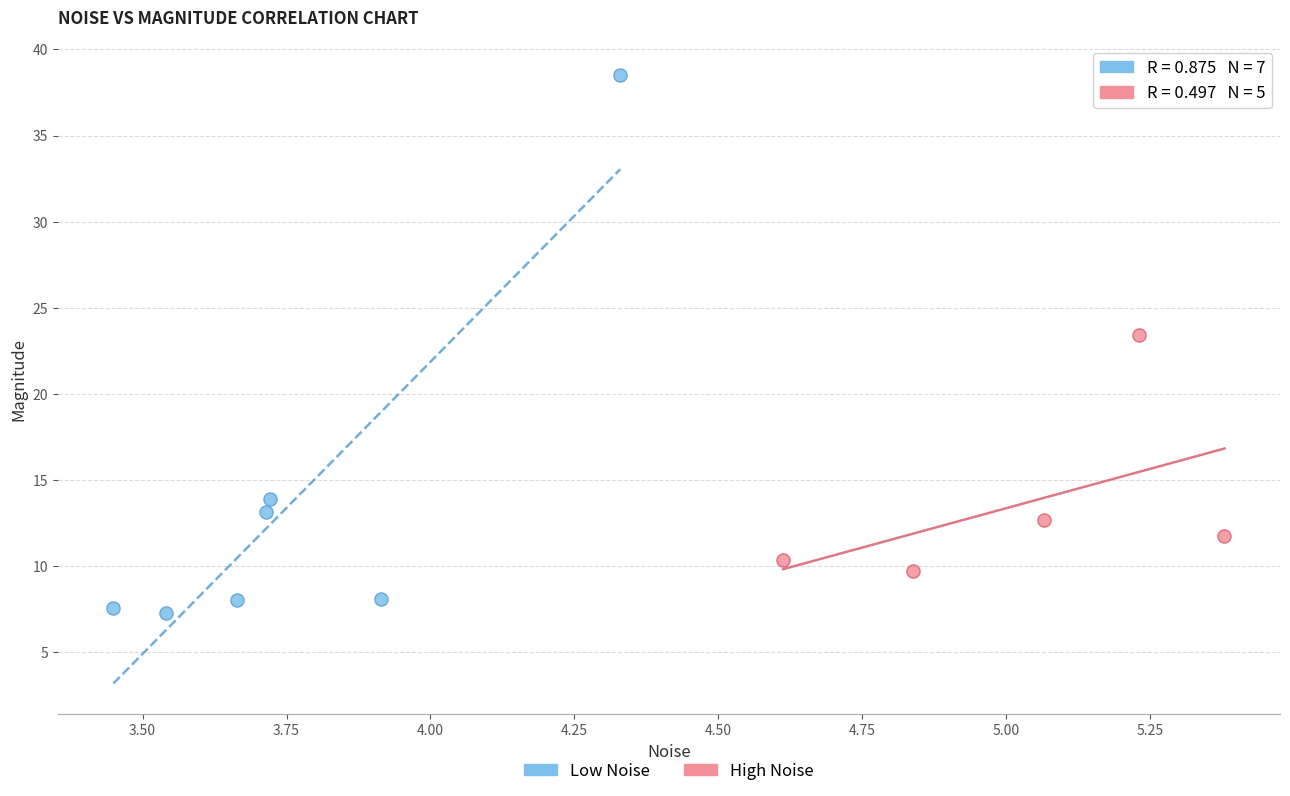

Which series contains the highest Y value?

Low Noise